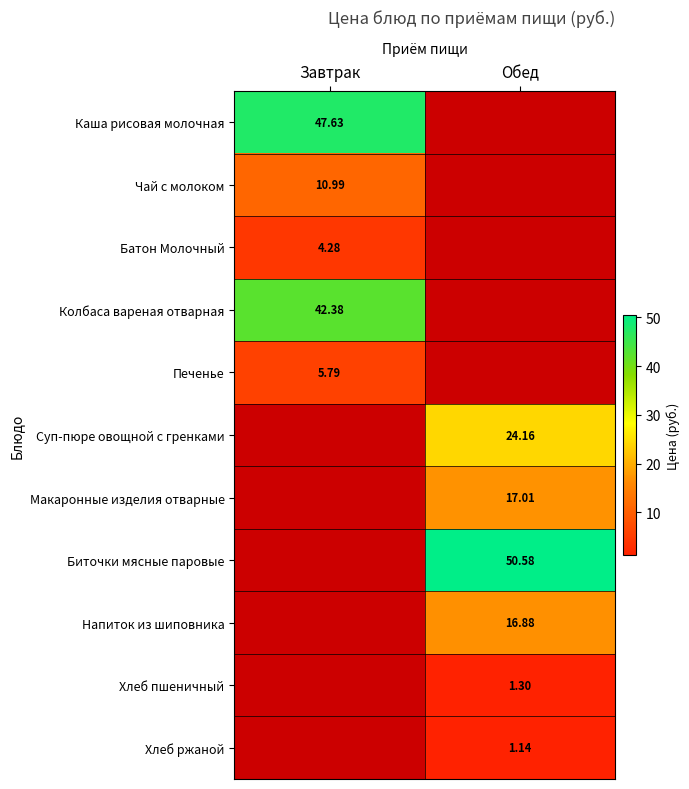

Which label corresponds to the largest value in the chart?

Обед